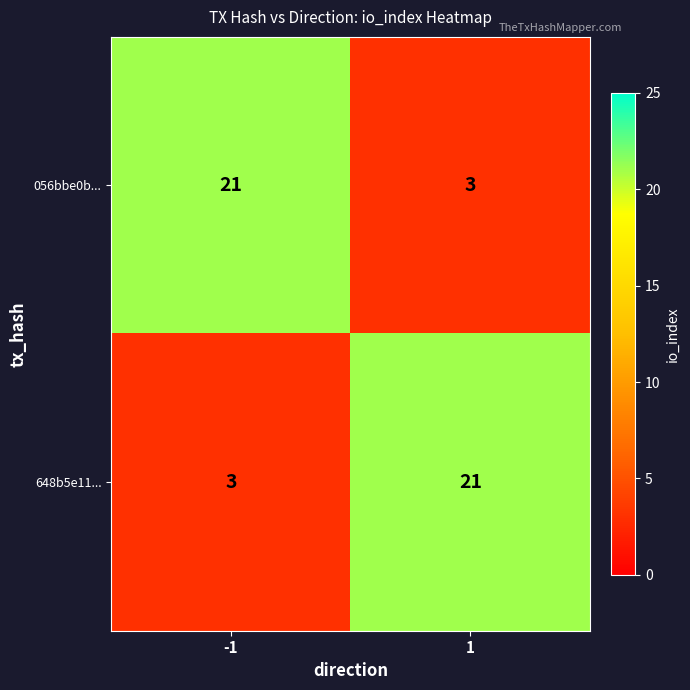

The 056bbe0b... series shows 3 at 1. True or false?

True